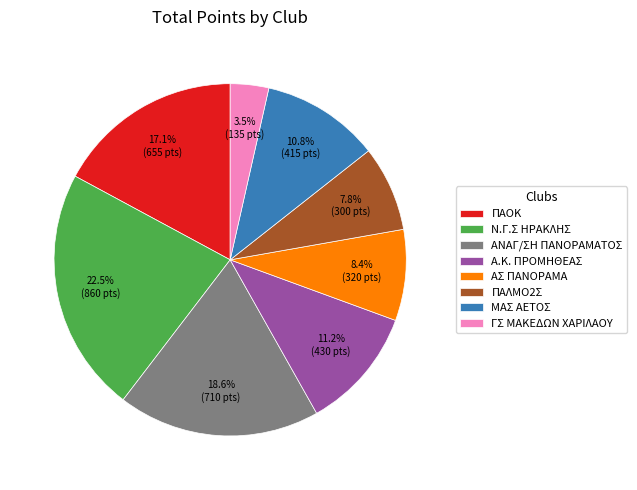

Approximately how many times larger is the value at ΠΑΟΚ compared to ΓΣ ΜΑΚΕΔΩΝ ΧΑΡΙΛΑΟΥ?

4.9